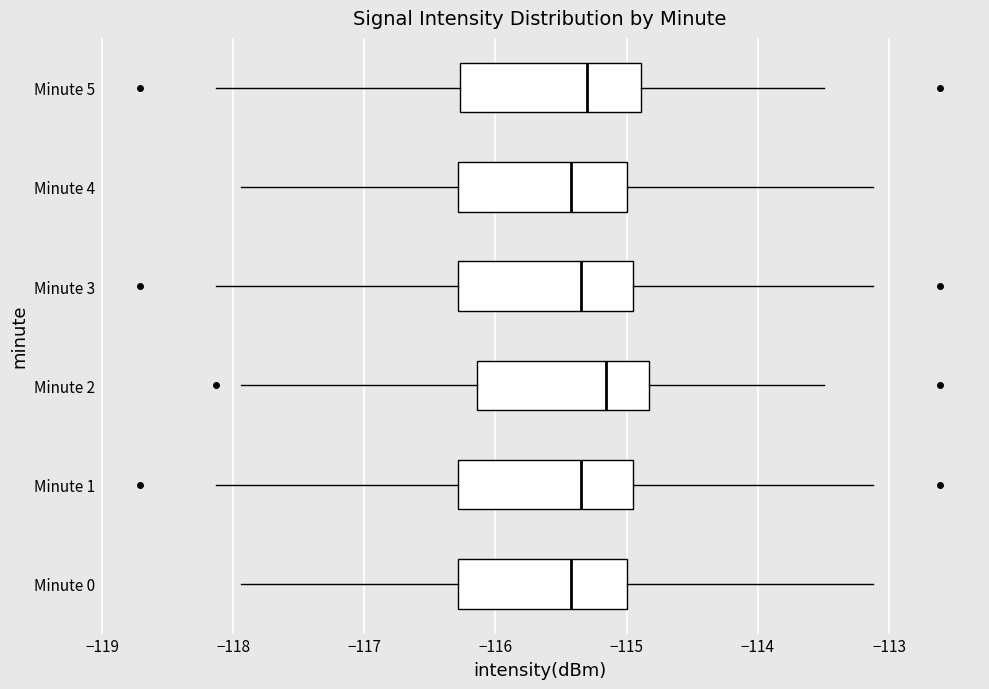

Reading bottom to top, read every box against the x-axis: the position of its median line, the range the box covers, and the ends of its whiskers. The values are not printed on the chart, so give them approximately, as read against the axis.

Minute 0: median -115.4, box -116.3 to -115.0, whiskers -117.9 to -113.1
Minute 1: median -115.4, box -116.3 to -115.0, whiskers -118.1 to -113.1
Minute 2: median -115.2, box -116.1 to -114.8, whiskers -117.9 to -113.5
Minute 3: median -115.4, box -116.3 to -115.0, whiskers -118.1 to -113.1
Minute 4: median -115.4, box -116.3 to -115.0, whiskers -117.9 to -113.1
Minute 5: median -115.3, box -116.3 to -114.9, whiskers -118.1 to -113.5